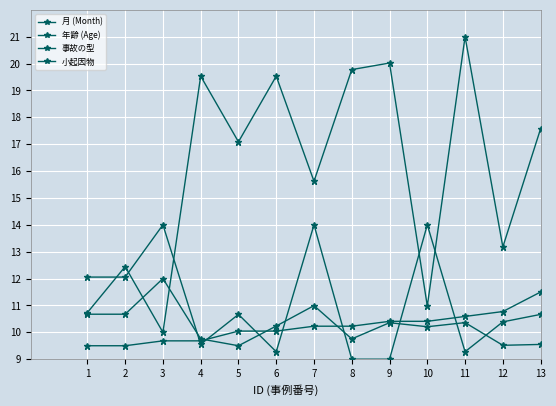

What is the spread (max minus min) of values at 2?

2.9